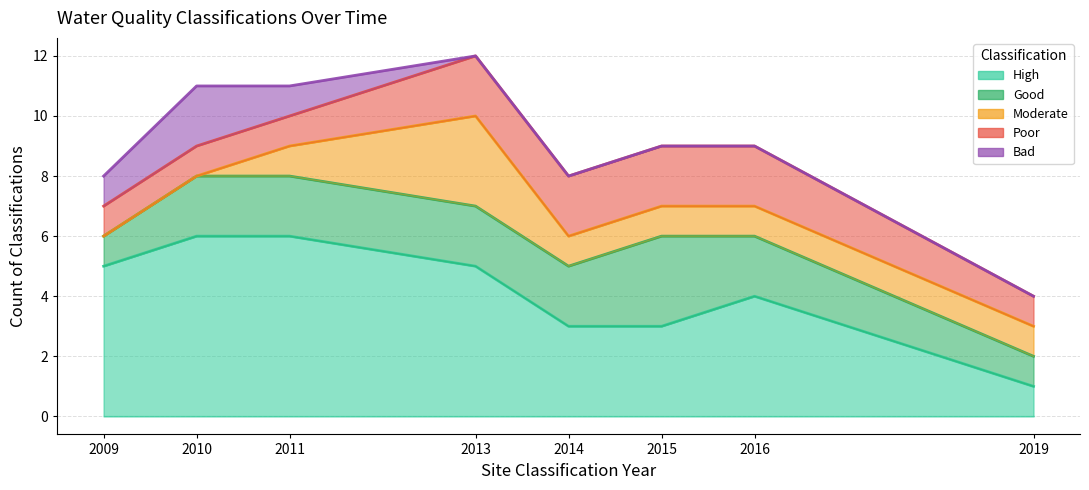

Reading left to right, transcribe all the data shown in this chart.

High: 2009=5	2010=6	2011=6	2013=5	2014=3	2015=3	2016=4	2019=1
Good: 2009=1	2010=2	2011=2	2013=2	2014=2	2015=3	2016=2	2019=1
Moderate: 2009=0	2010=0	2011=1	2013=3	2014=1	2015=1	2016=1	2019=1
Poor: 2009=1	2010=1	2011=1	2013=2	2014=2	2015=2	2016=2	2019=1
Bad: 2009=1	2010=2	2011=1	2013=0	2014=0	2015=0	2016=0	2019=0